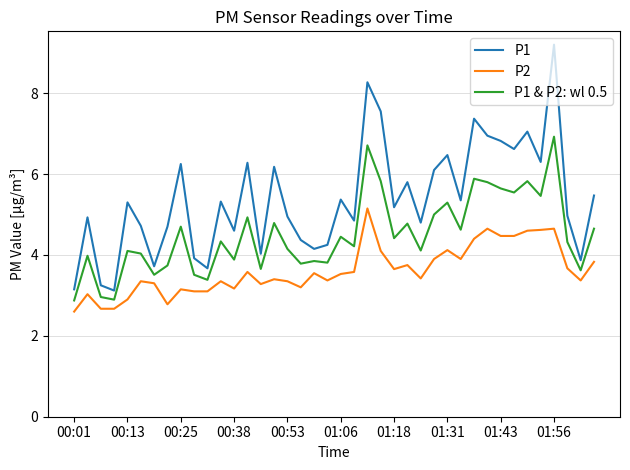

Which series has the widest spread of values?

P1